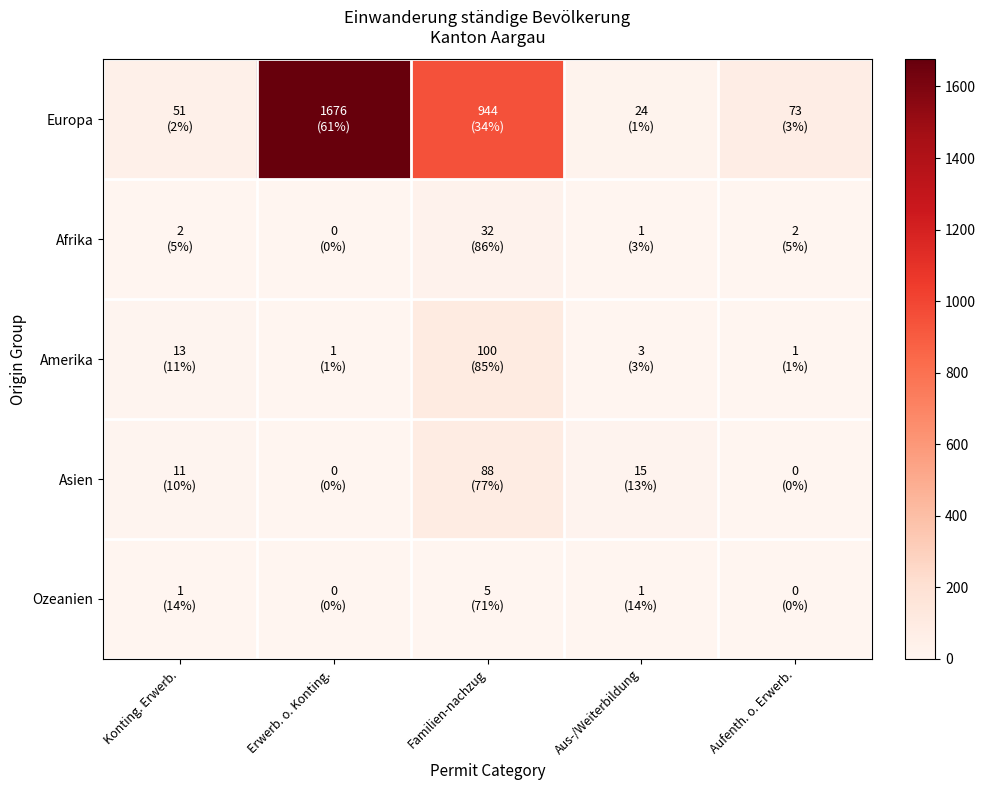

At how many categories does at least one series exceed 1568?

1